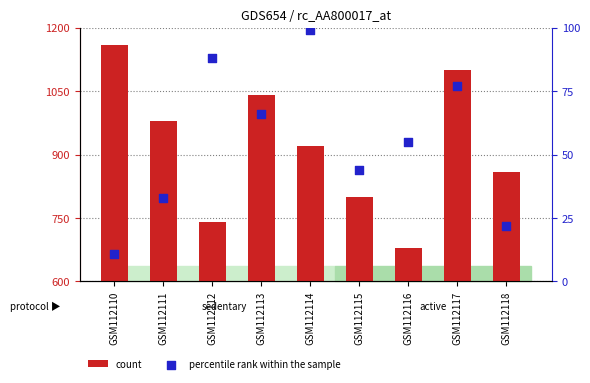

At which category is the sum across all series the highest?

GSM112117